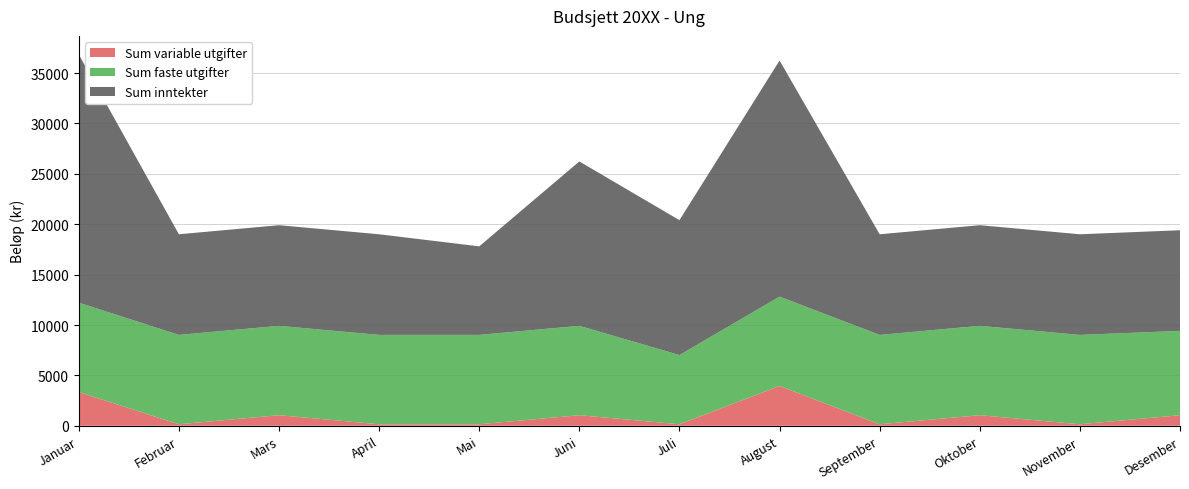

Reading left to right, what are all the values shown in this chart?

Sum inntekter: 24634	9988	9988	9988	8788	16317	13388	23434	9988	9988	9988	9988
Sum faste utgifter: 8868	8868	8868	8868	8868	8868	6868	8868	8868	8868	8868	8368
Sum variable utgifter: 3350	150	1050	150	150	1050	150	3950	150	1050	150	1050